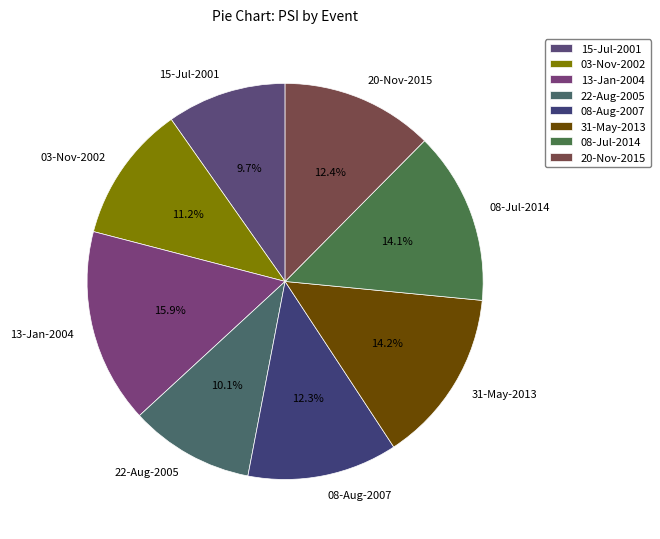

Between 03-Nov-2002 and 13-Jan-2004, which is larger?

13-Jan-2004